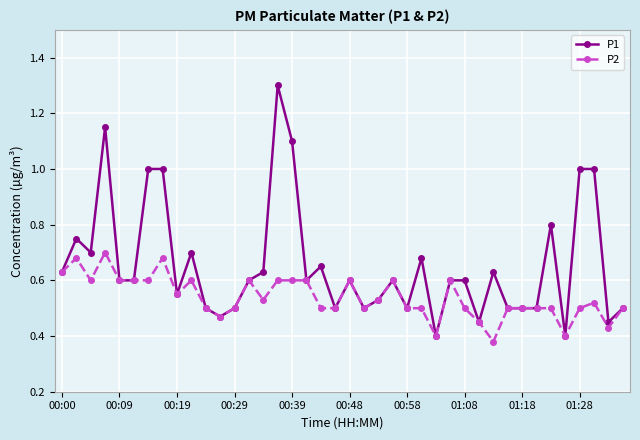

What is the maximum value shown in the chart?

1.3